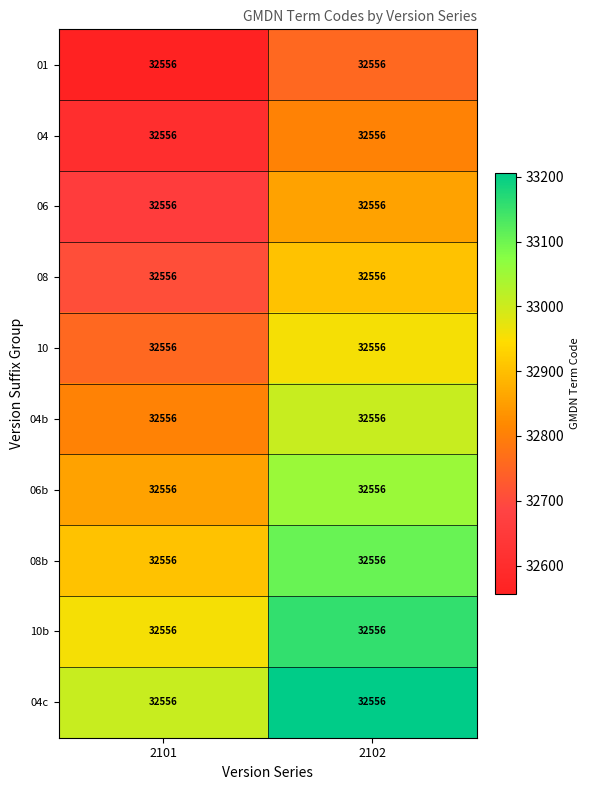

Is it true that 06b equals 51409 at 2101?

False